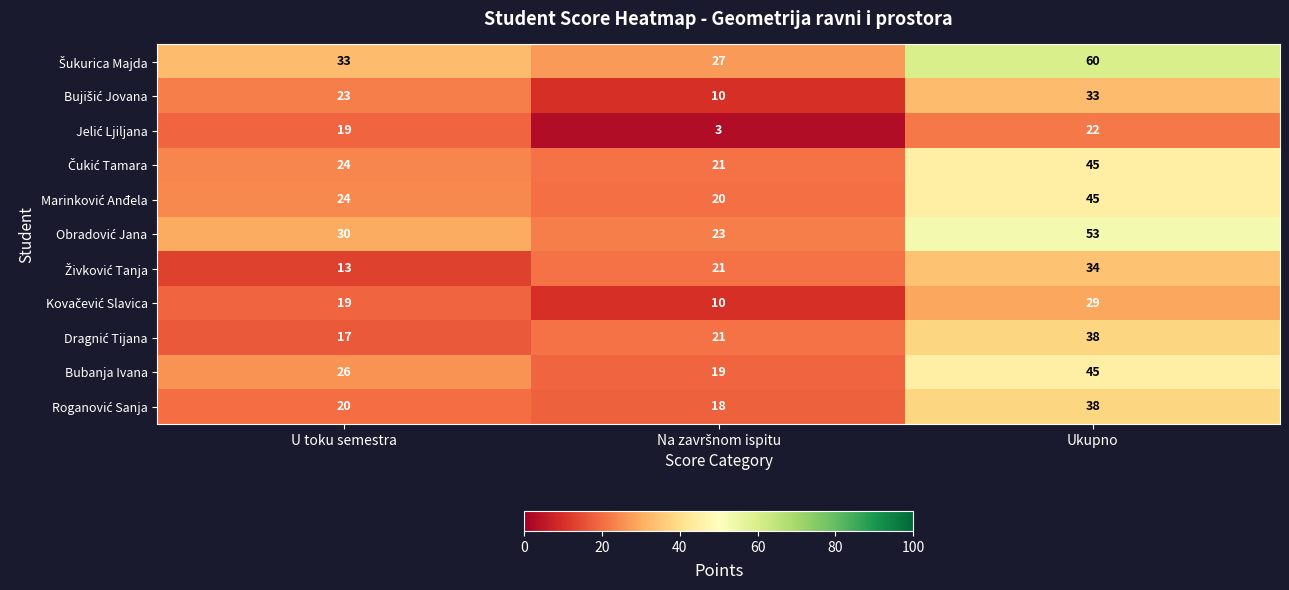

What is the difference between the highest and lowest values at Ukupno?

38